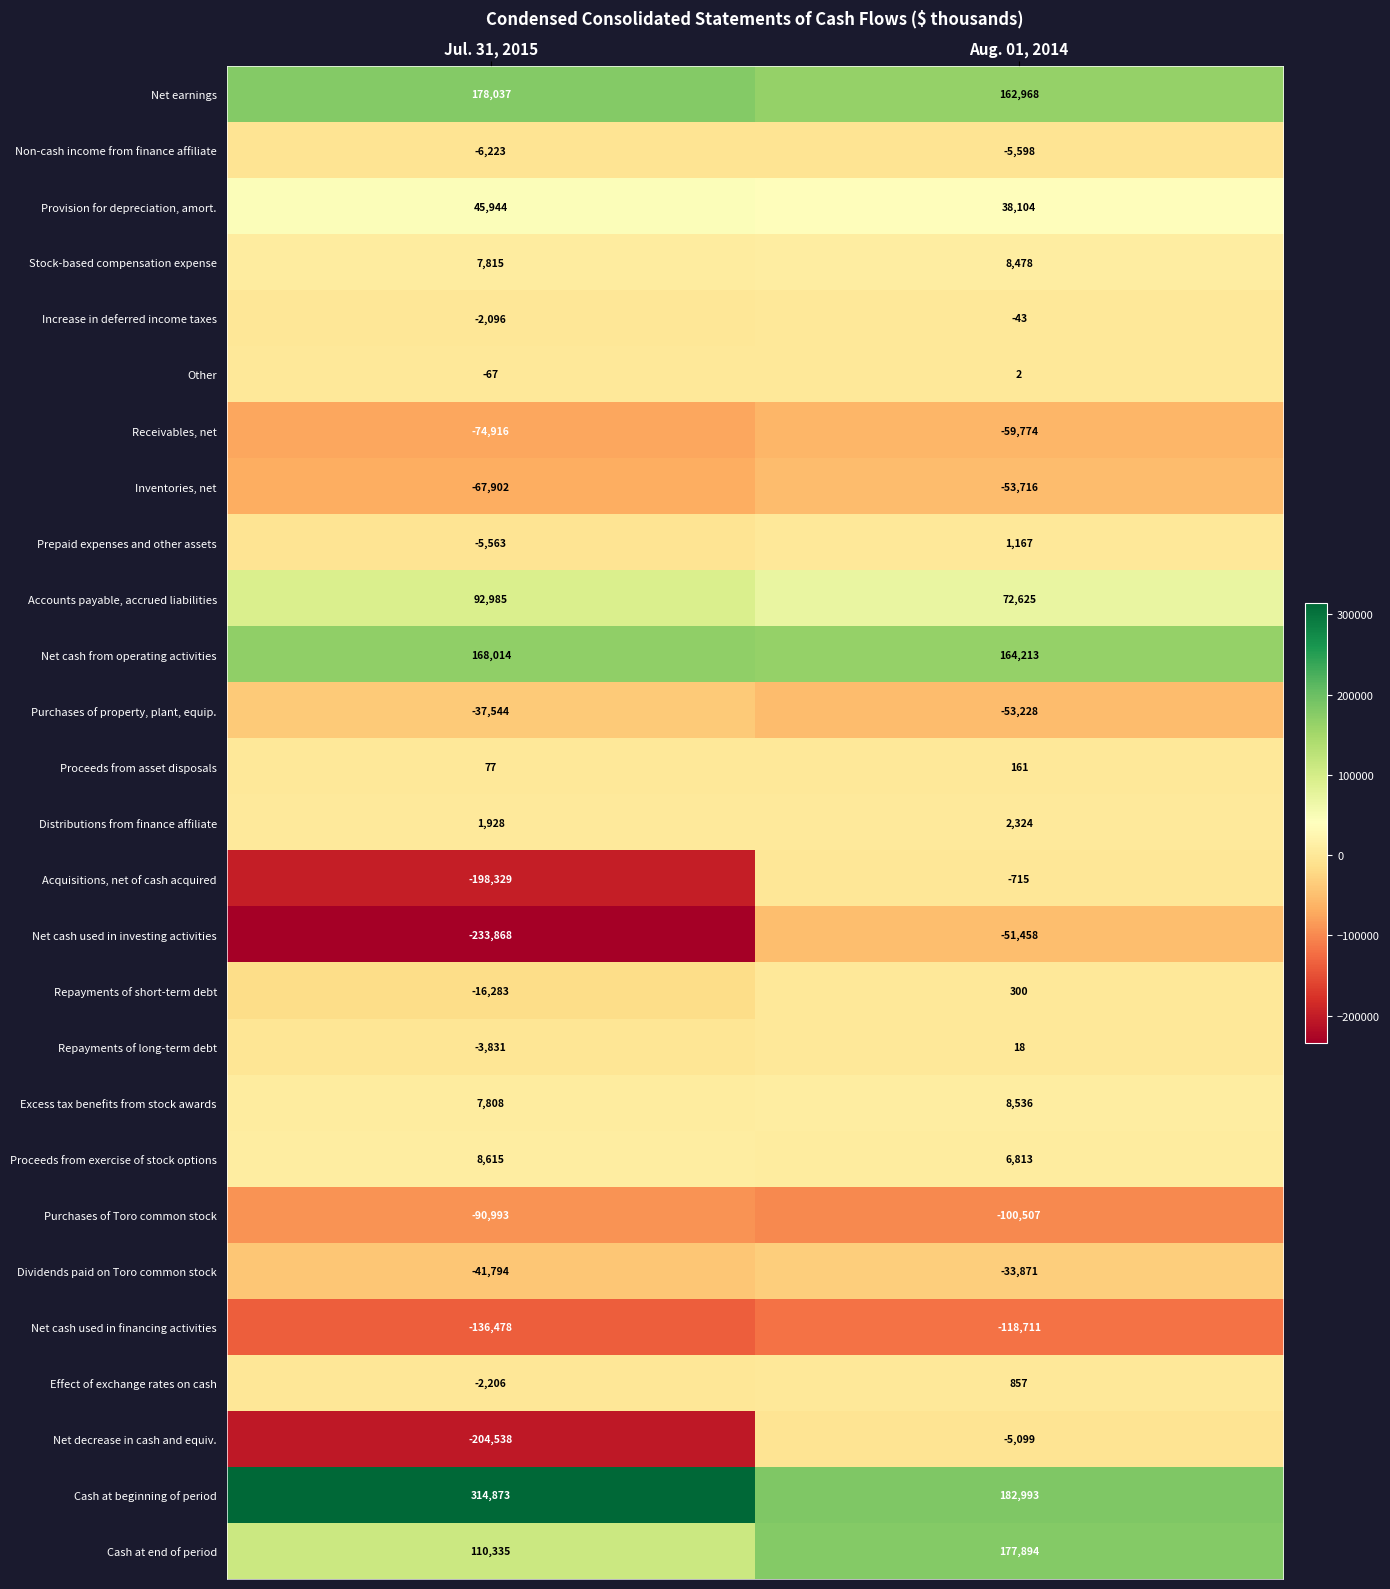

Which series has the largest total across all categories?

Cash at beginning of period